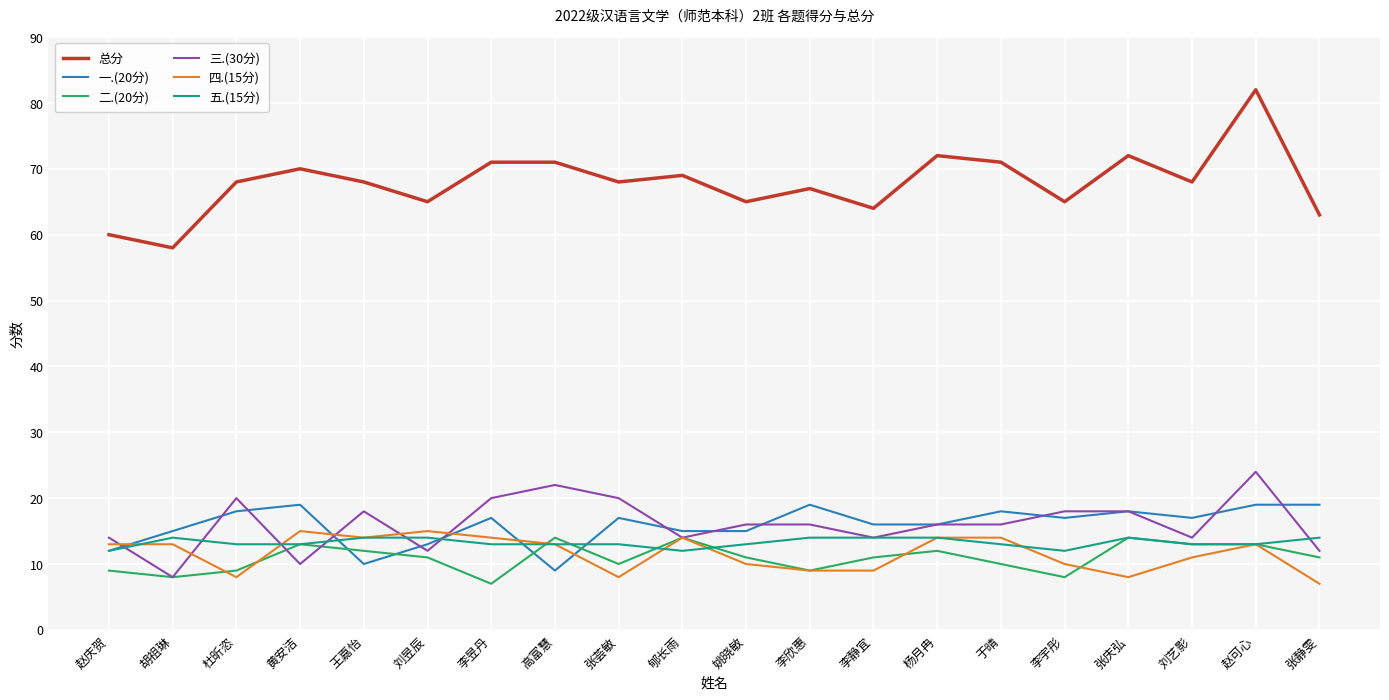

Does the chart have visible grid lines?

Yes